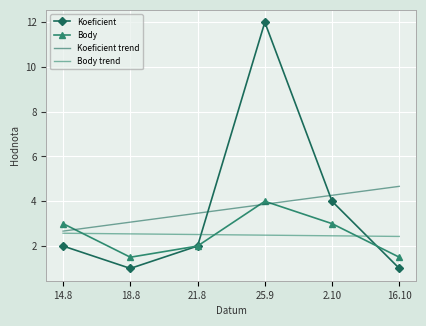

What is the total value across all series at 2.10?

13.7